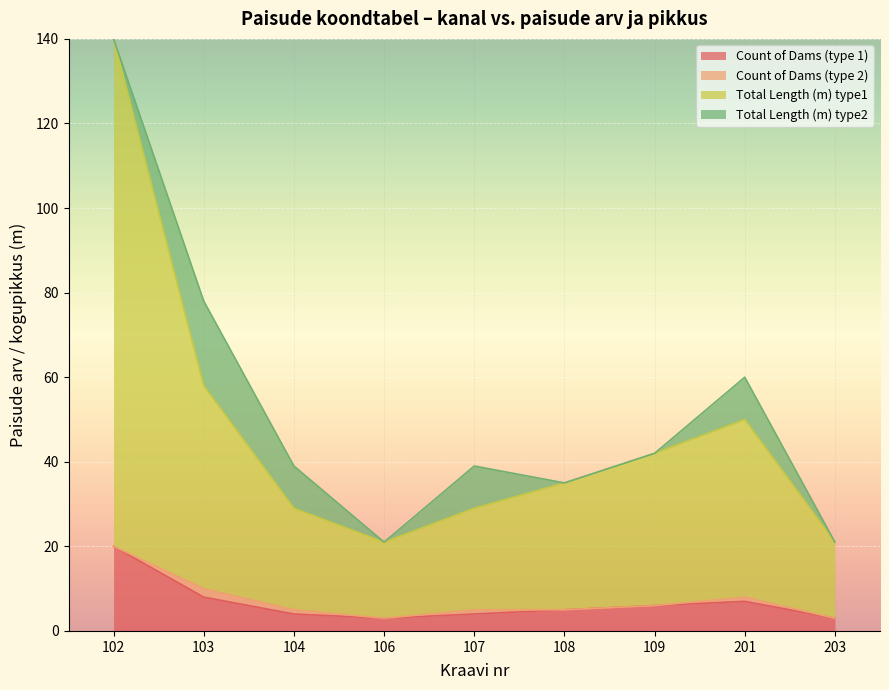

Does the chart display data point markers on the line(s)?

No